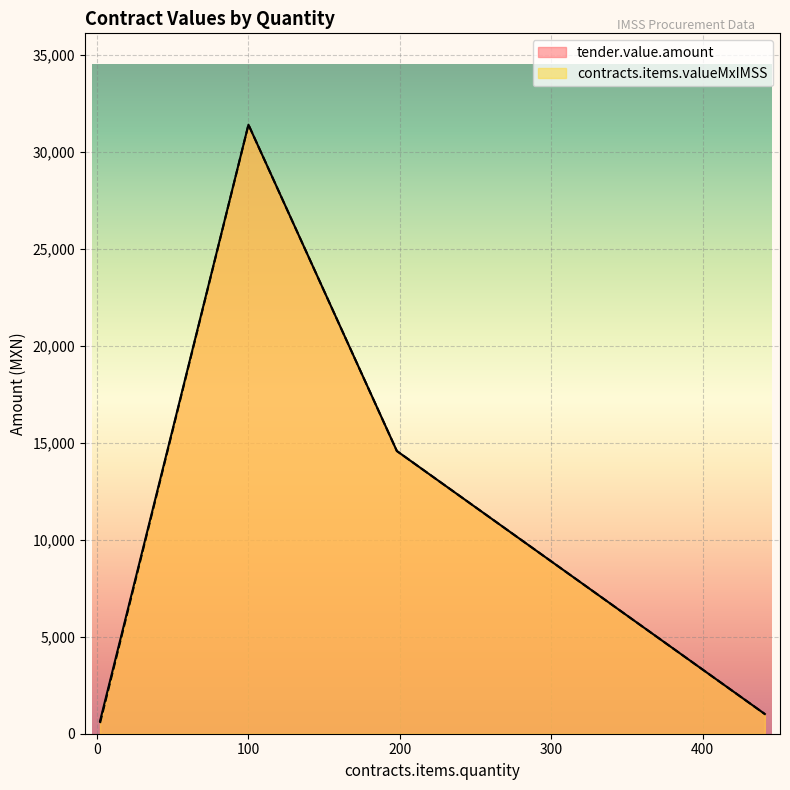

True or false: contracts.items.valueMxIMSS has more than 2 interior local peaks.

False